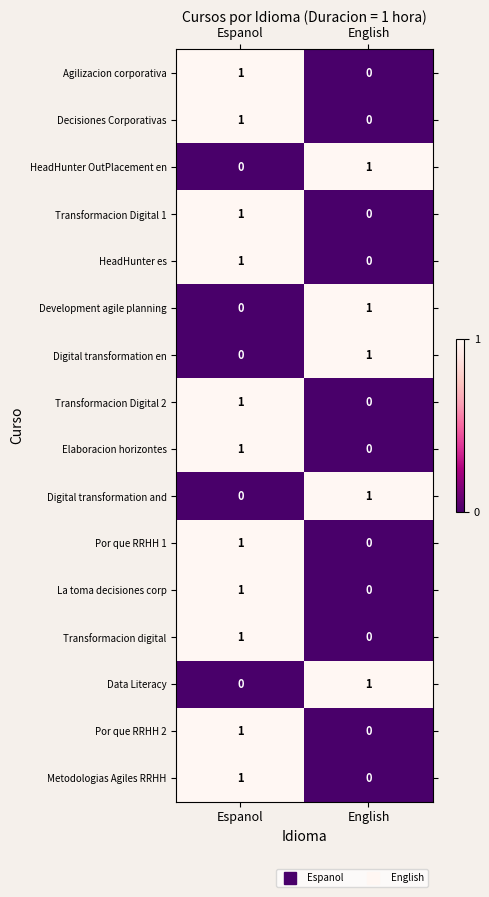

What is the total value across all series at Espanol?

11